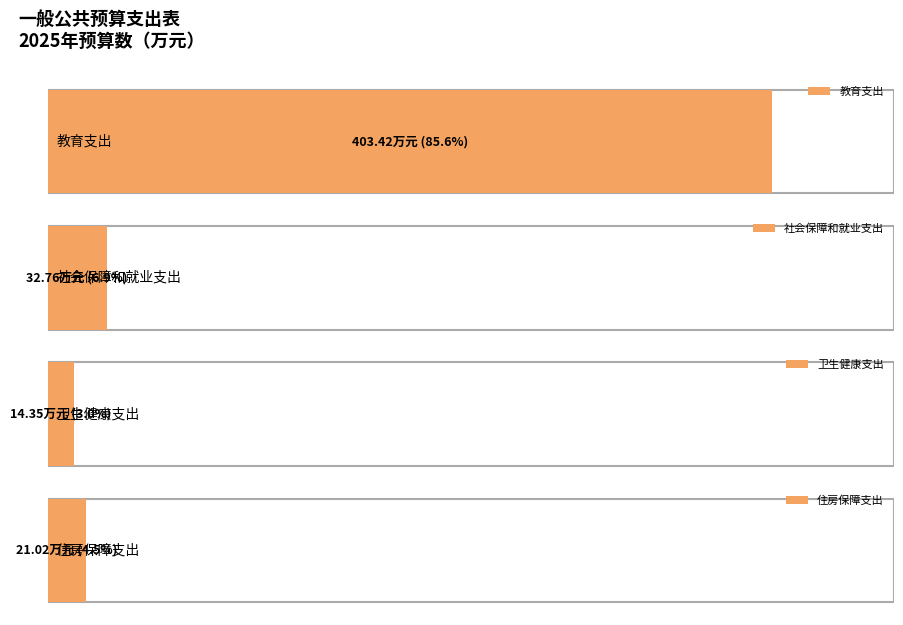

Reading right to left, what are all the values shown in this chart?

21.0	14.3	32.8	403.4